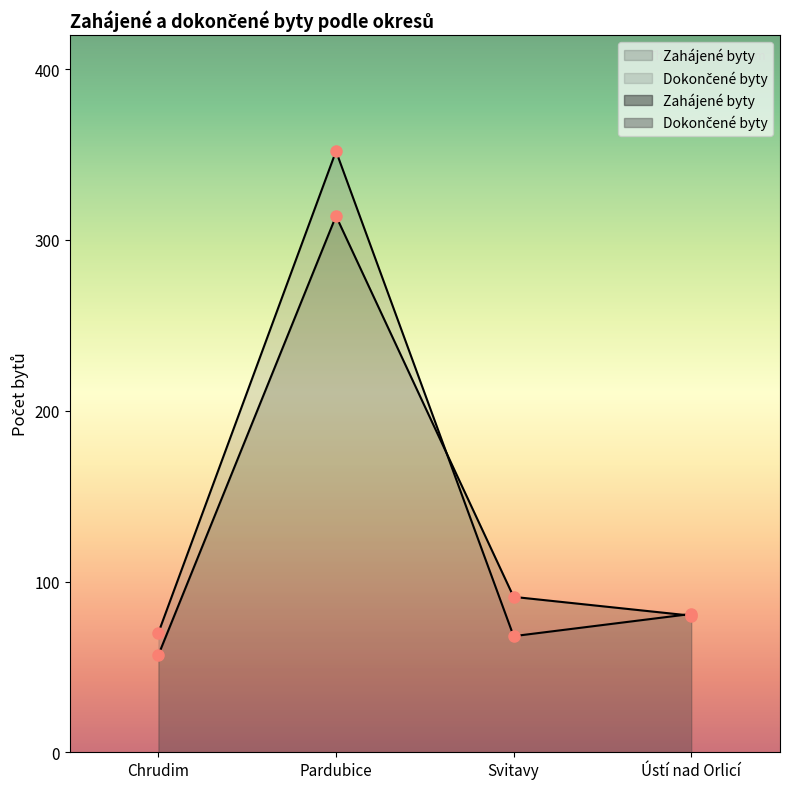

Between Pardubice and Ústí nad Orlicí, which is larger?

Pardubice